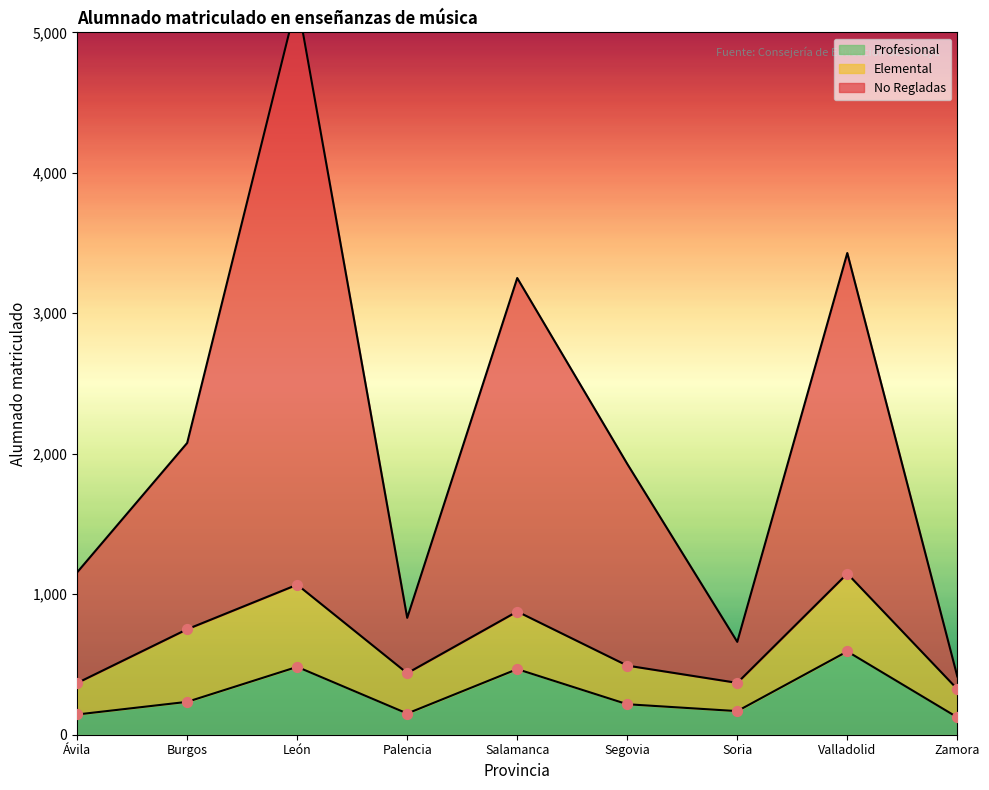

At which category is the sum across all series the highest?

León